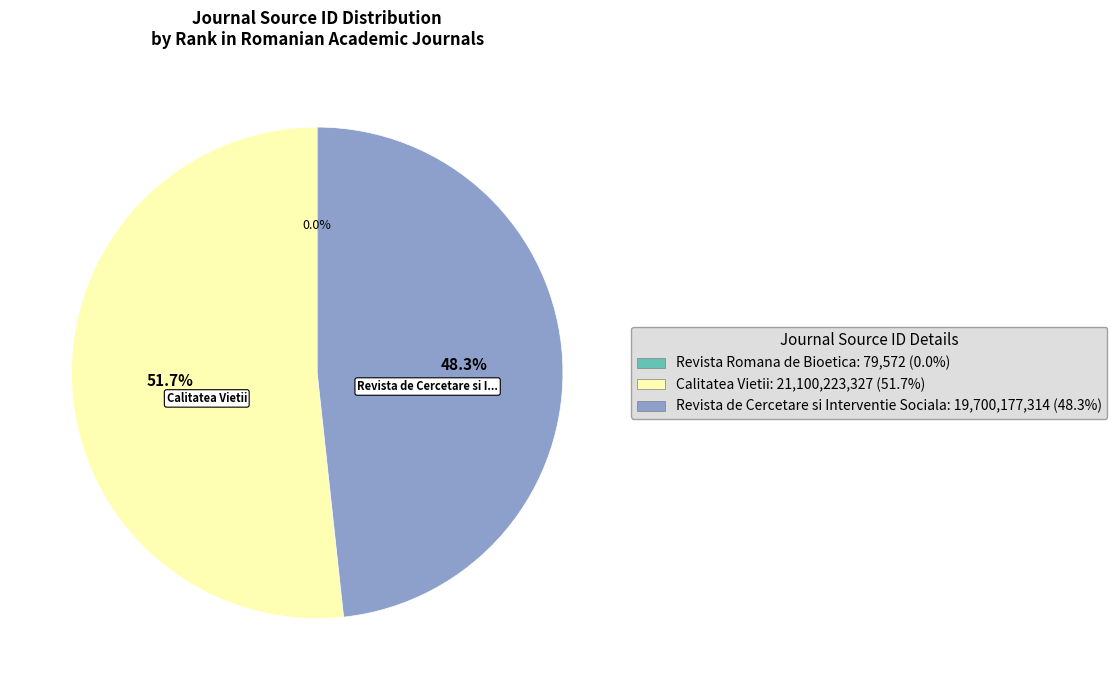

Which category has the biggest portion of the pie?

Calitatea Vietii